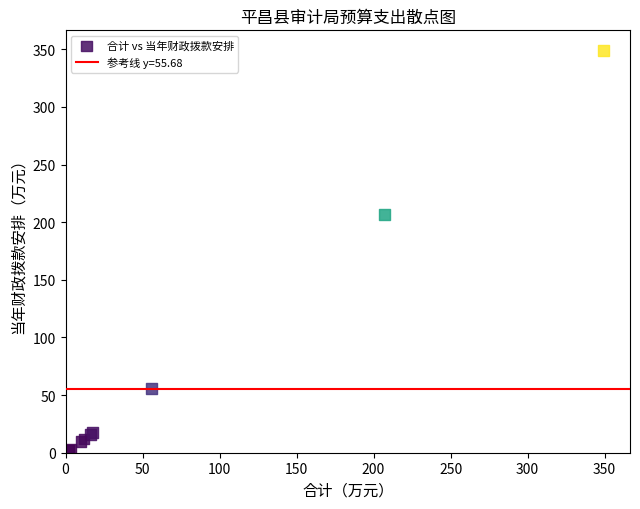

What Y value in the scatter plot is closest to 175?

207.0